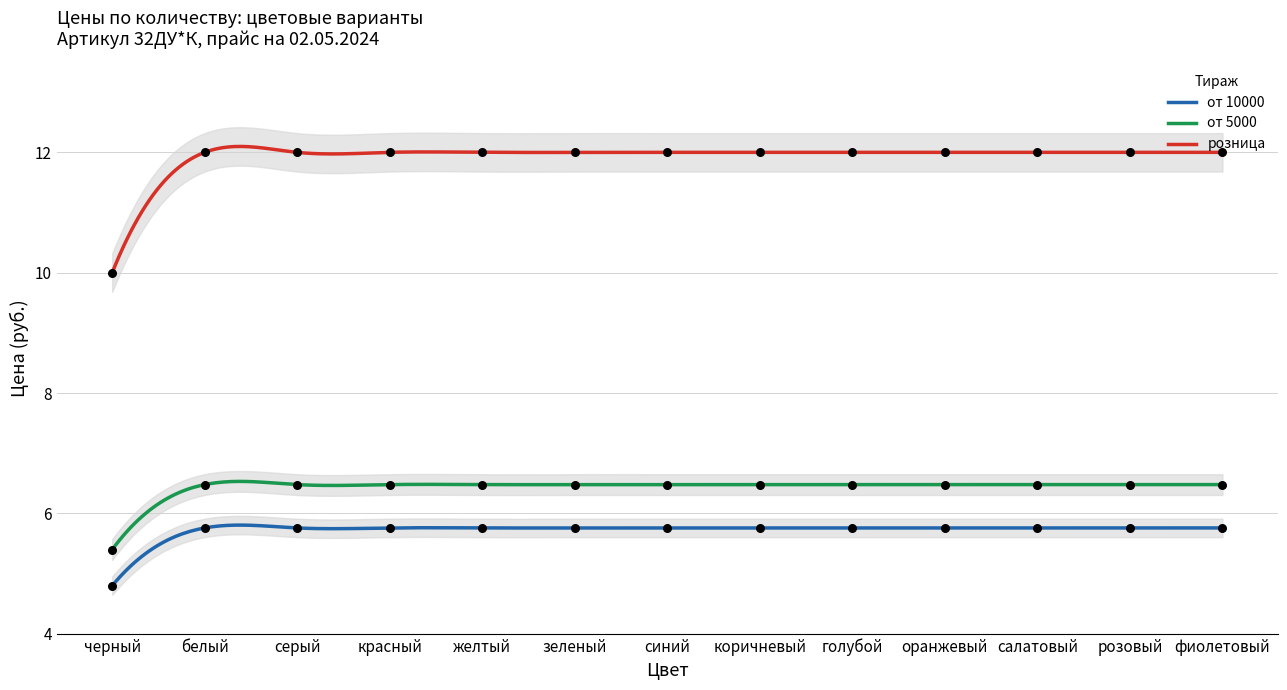

Which series contains the lowest Y value?

от 10000